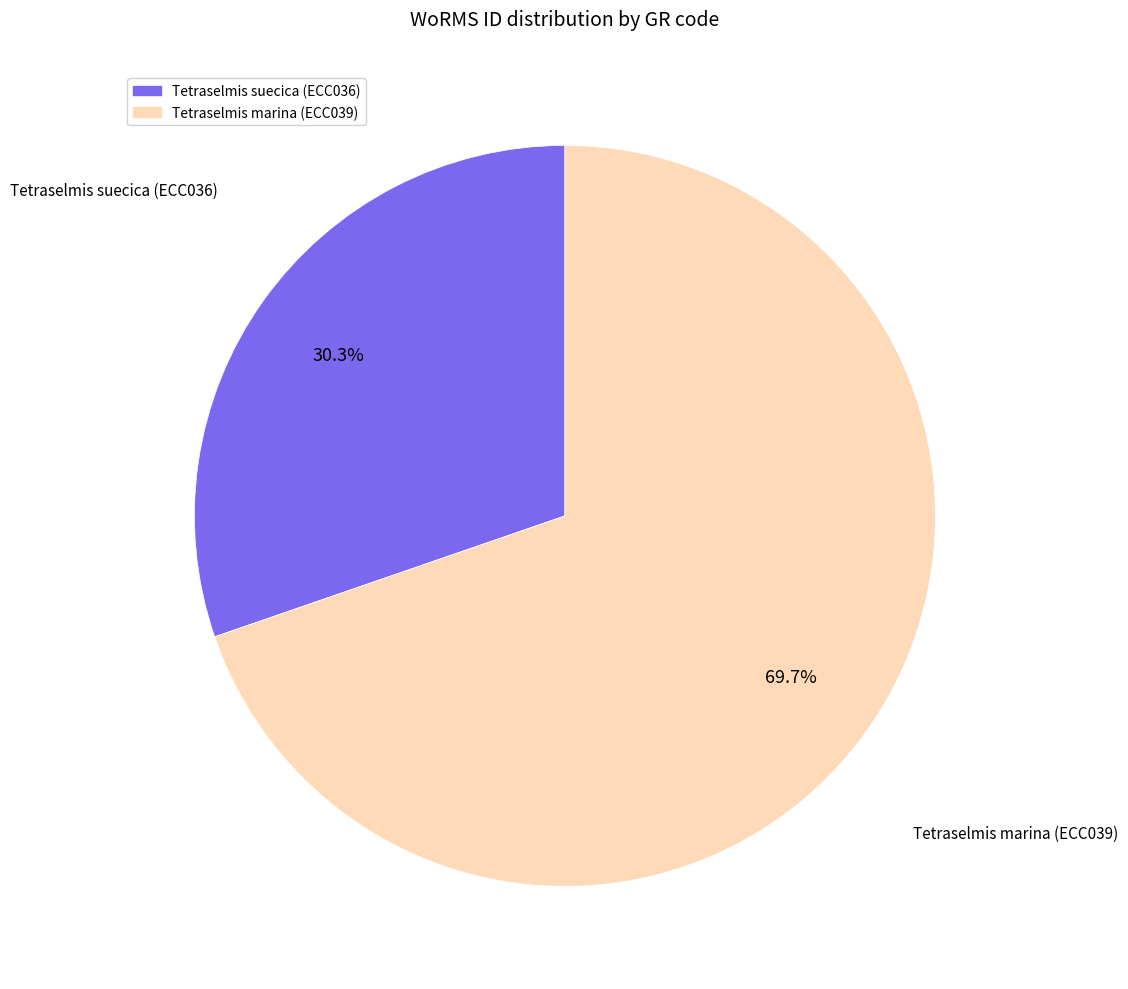

Is there any slice that represents more than half of the pie?

Yes